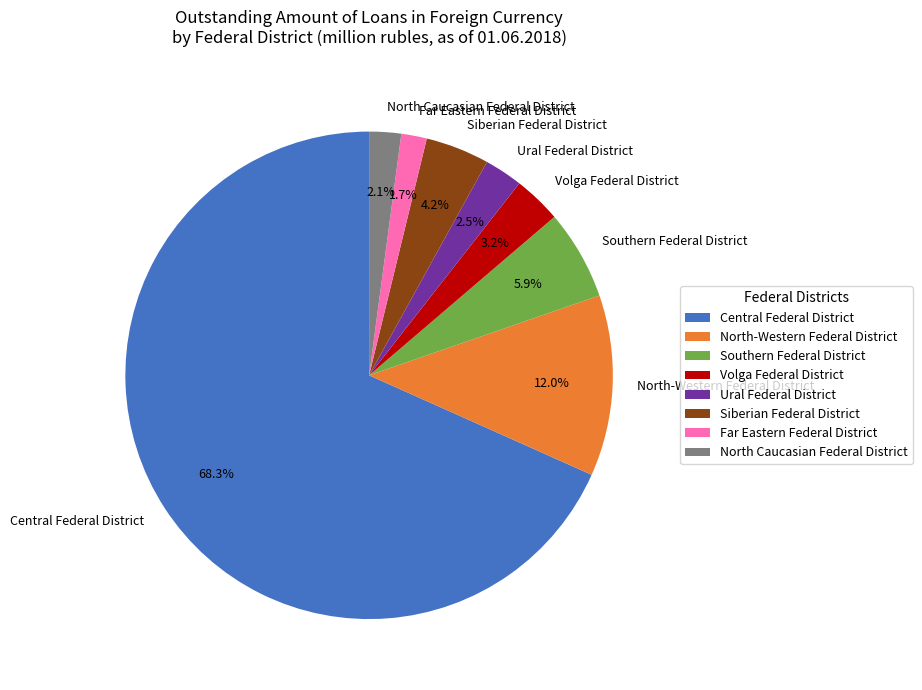

Which category has the biggest portion of the pie?

Central Federal District